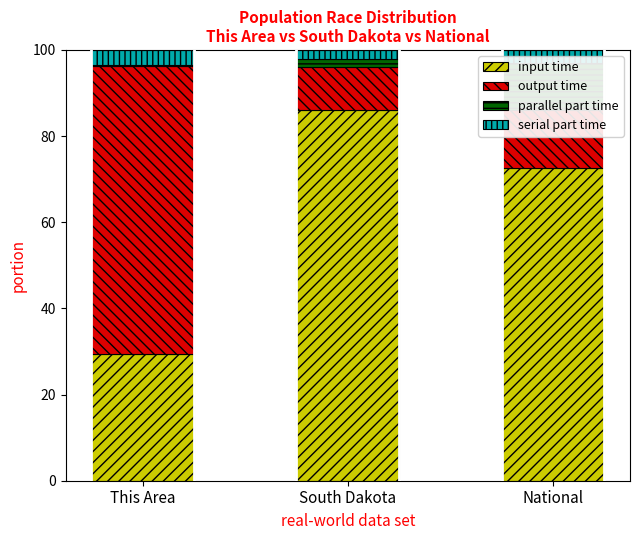

Reading left to right, list all the values displayed in this chart.

input time: This Area=29.3	South Dakota=85.9	National=72.5
output time: This Area=66.9	South Dakota=10.1	National=13.6
parallel part time: This Area=0.4	South Dakota=1.9	National=11.0
serial part time: This Area=3.4	South Dakota=2.1	National=2.9